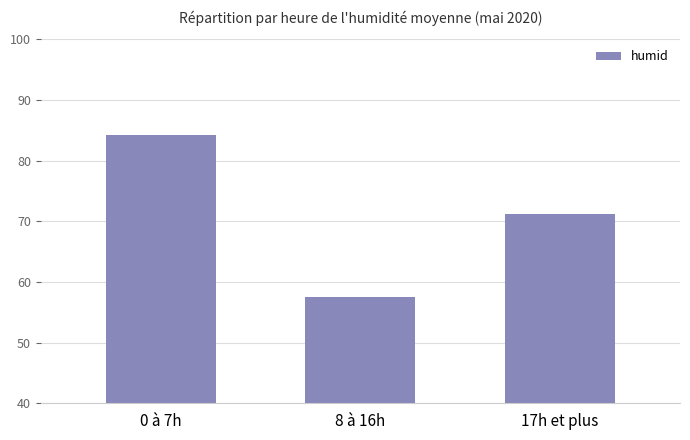

What is the label of the 3rd bar from the left?

17h et plus